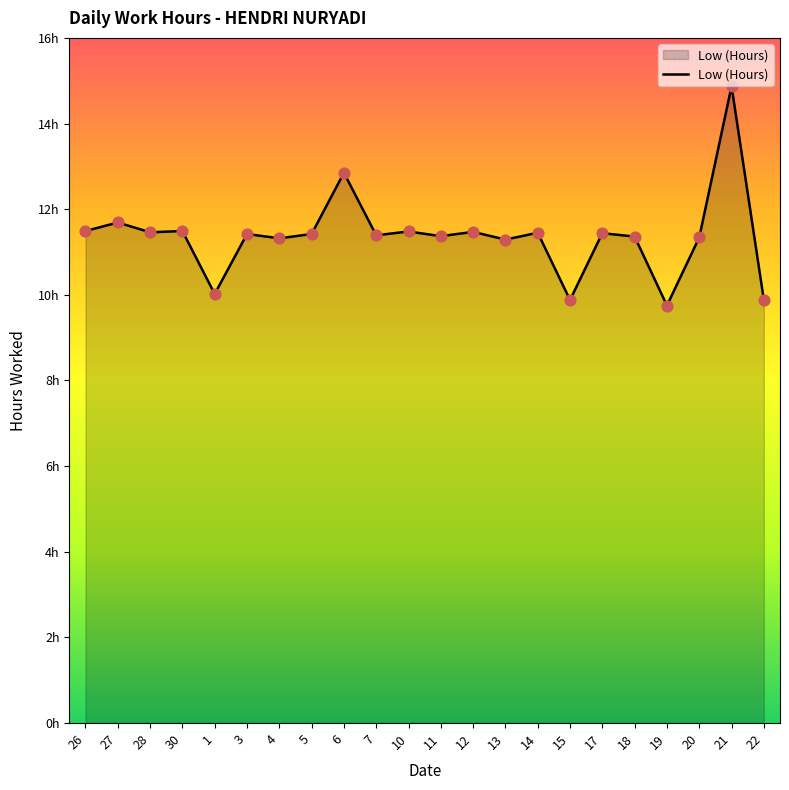

Does the chart have visible grid lines?

No